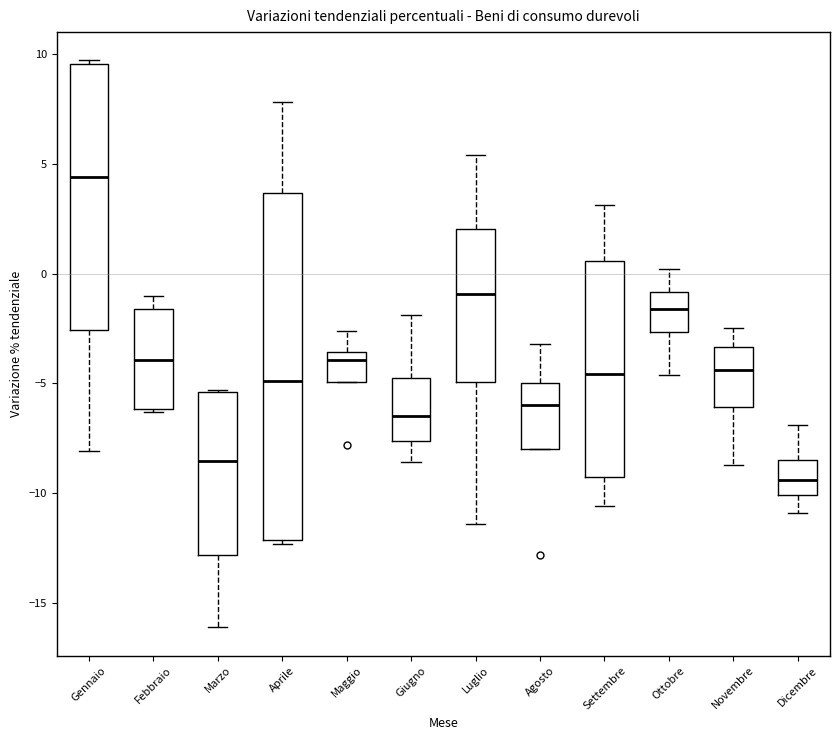

Reading left to right, read every box against the y-axis: the position of its median line, the range the box covers, and the ends of its whiskers. The values are not printed on the chart, so give them approximately, as read against the axis.

Gennaio: median 4.5, box -2.5 to 9.5, whiskers -8.0 to 9.5
Febbraio: median -4.0, box -6.0 to -1.5, whiskers -6.5 to -1.0
Marzo: median -8.5, box -13.0 to -5.5, whiskers -16.0 to -5.5
Aprile: median -5.0, box -12.0 to 3.5, whiskers -12.5 to 8.0
Maggio: median -4.0, box -5.0 to -3.5, whiskers -5.0 to -2.5
Giugno: median -6.5, box -7.5 to -4.5, whiskers -8.5 to -2.0
Luglio: median -1.0, box -5.0 to 2.0, whiskers -11.5 to 5.5
Agosto: median -6.0, box -8.0 to -5.0, whiskers -8.0 to -3.0
Settembre: median -4.5, box -9.0 to 0.5, whiskers -10.5 to 3.0
Ottobre: median -1.5, box -2.5 to -1.0, whiskers -4.5 to 0.0
Novembre: median -4.5, box -6.0 to -3.5, whiskers -8.5 to -2.5
Dicembre: median -9.5, box -10.0 to -8.5, whiskers -11.0 to -7.0